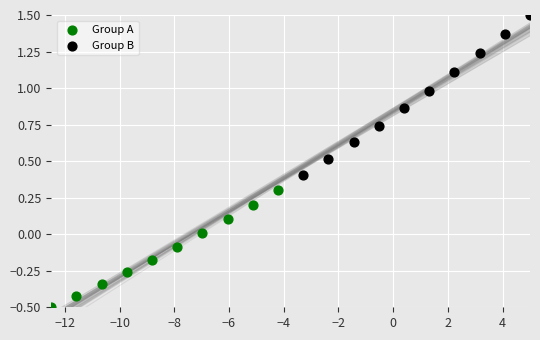

Which series reaches the minimum Y coordinate?

Group A